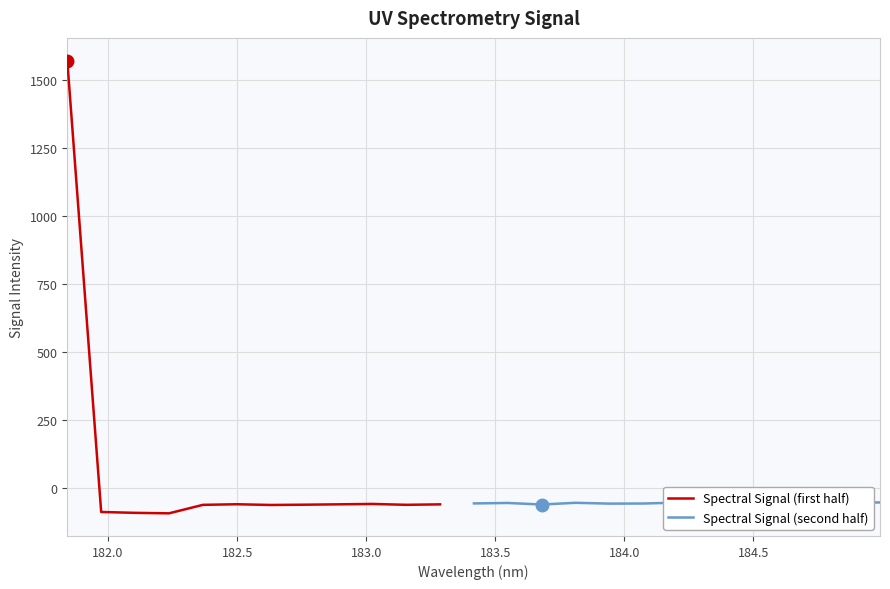

List the labels in order of value, smallest first.

182.2359681898, 182.1045947288, 181.9732053322, 182.6299929592, 182.3673257152, 183.15513622, 182.7613026778, 183.6800245112, 183.2863821962, 182.8925964608, 182.498667305, 183.0238743082, 183.9423730432, 184.46687888, 184.0735234058, 184.7290361848, 183.4176122368, 184.3357763242, 183.5488263418, 183.811206745, 184.8600909338, 184.5979655002, 184.2046578328, 184.9911297472, 181.8418